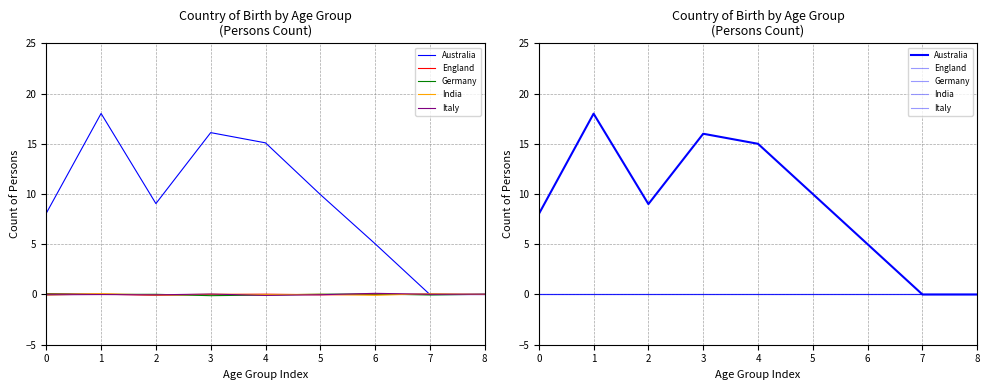

What is the difference between the Australia values at 8 and 2?

9